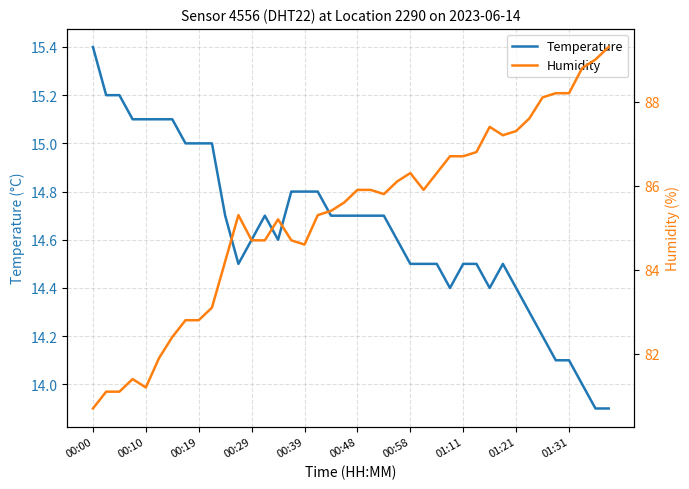

Where is Humidity nearest to the value 85?

14